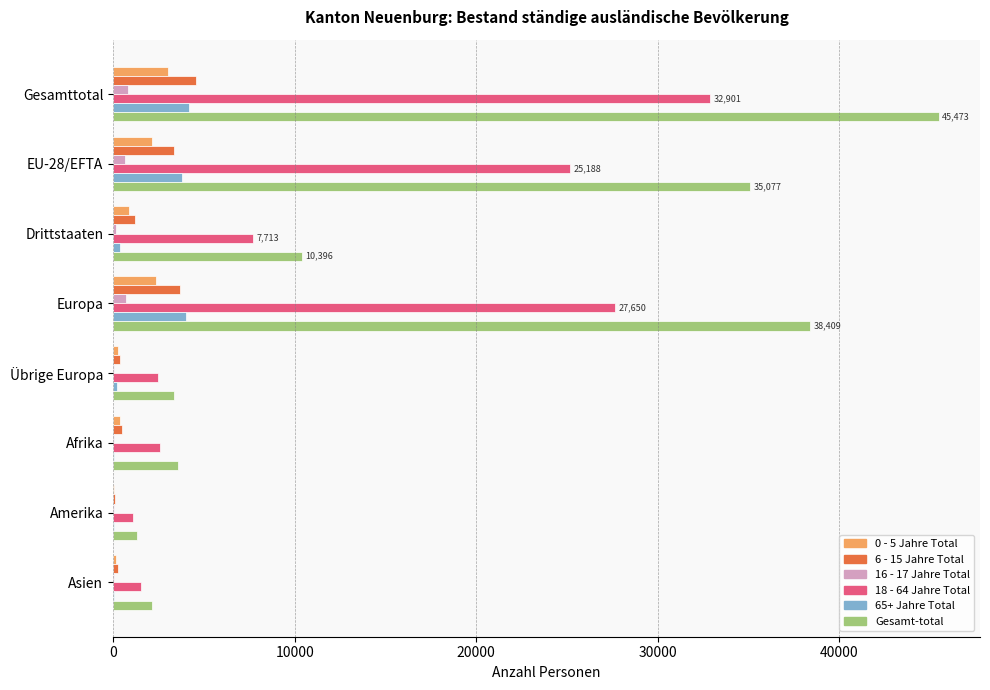

Which series has the largest total across all categories?

Gesamt-total